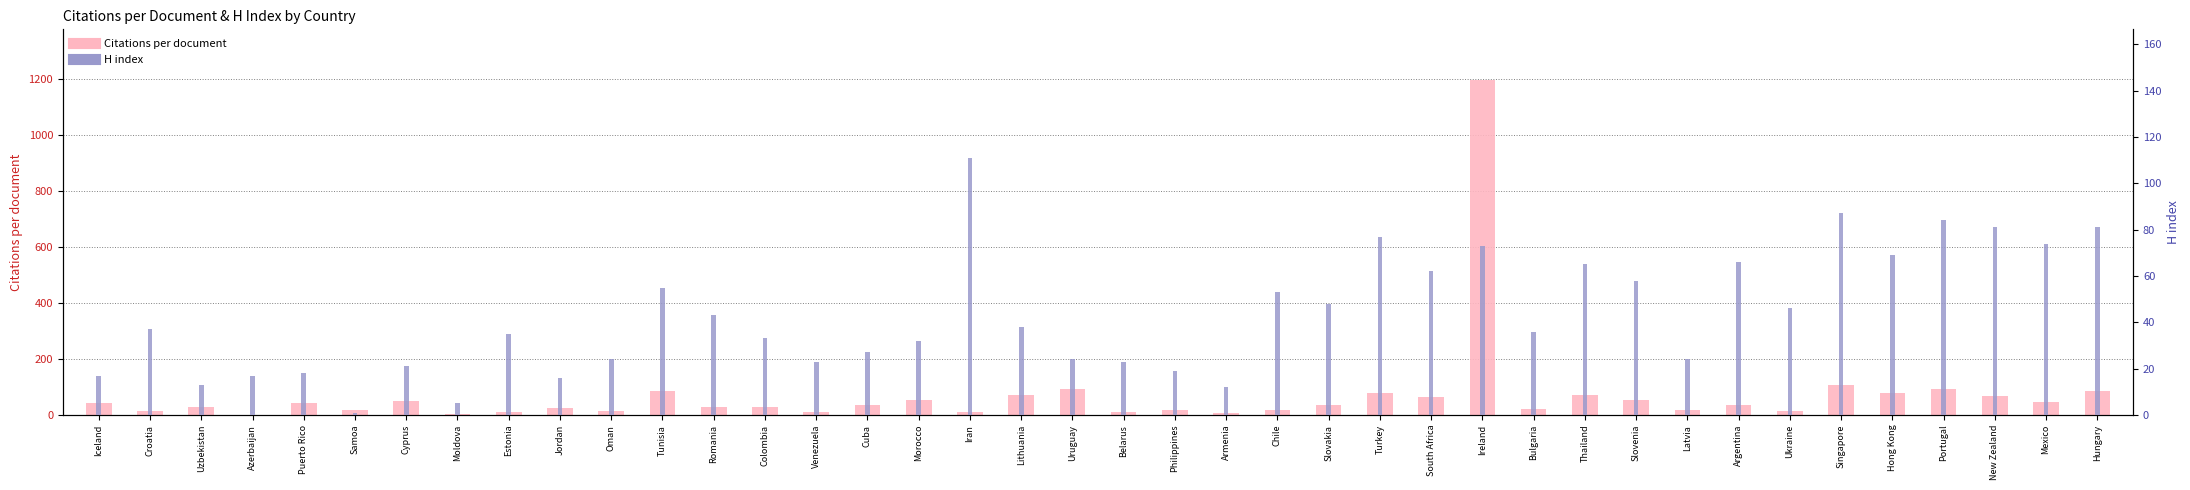

Reading left to right, extract all data points from this chart.

Citations per document: 42.0	13.0	27.0	0.0	44.0	18.0	48.0	3.0	9.0	24.0	13.5	87.0	27.5	27.0	12.0	37.0	53.5	11.0	72.0	91.3	9.0	16.3	7.0	16.0	35.5	77.2	64.0	1197.0	19.4	72.2	52.1	16.7	35.0	12.9	106.2	77.3	93.4	67.8	45.1	86.3
H index: 17.0	37.0	13.0	17.0	18.0	1.0	21.0	5.0	35.0	16.0	24.0	55.0	43.0	33.0	23.0	27.0	32.0	111.0	38.0	24.0	23.0	19.0	12.0	53.0	48.0	77.0	62.0	73.0	36.0	65.0	58.0	24.0	66.0	46.0	87.0	69.0	84.0	81.0	74.0	81.0